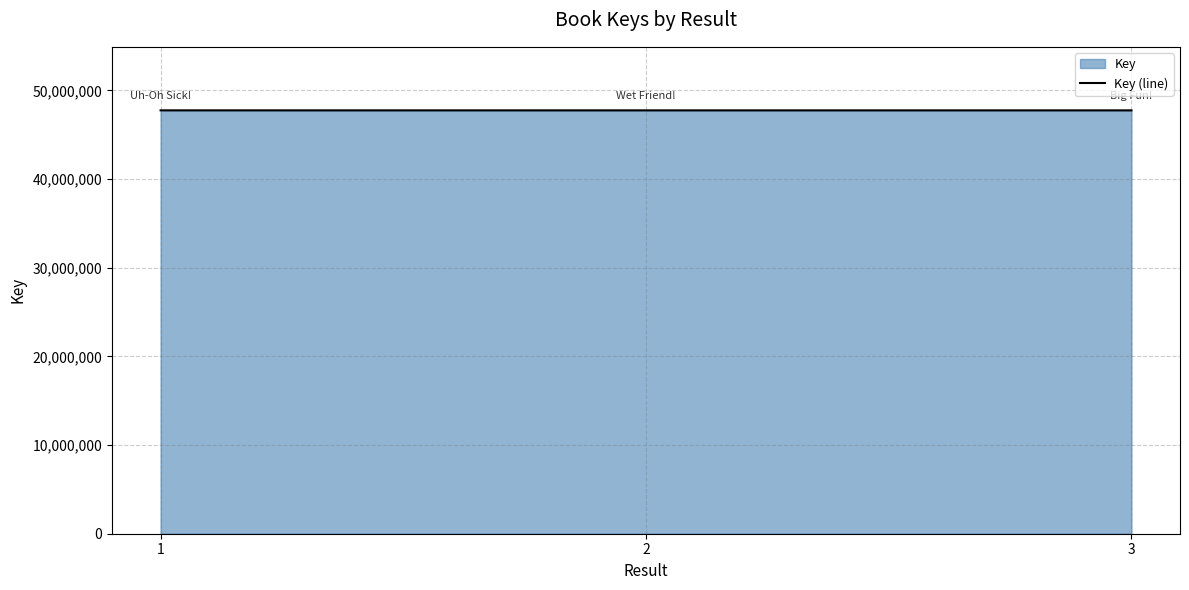

What is the smallest value displayed?

47757300